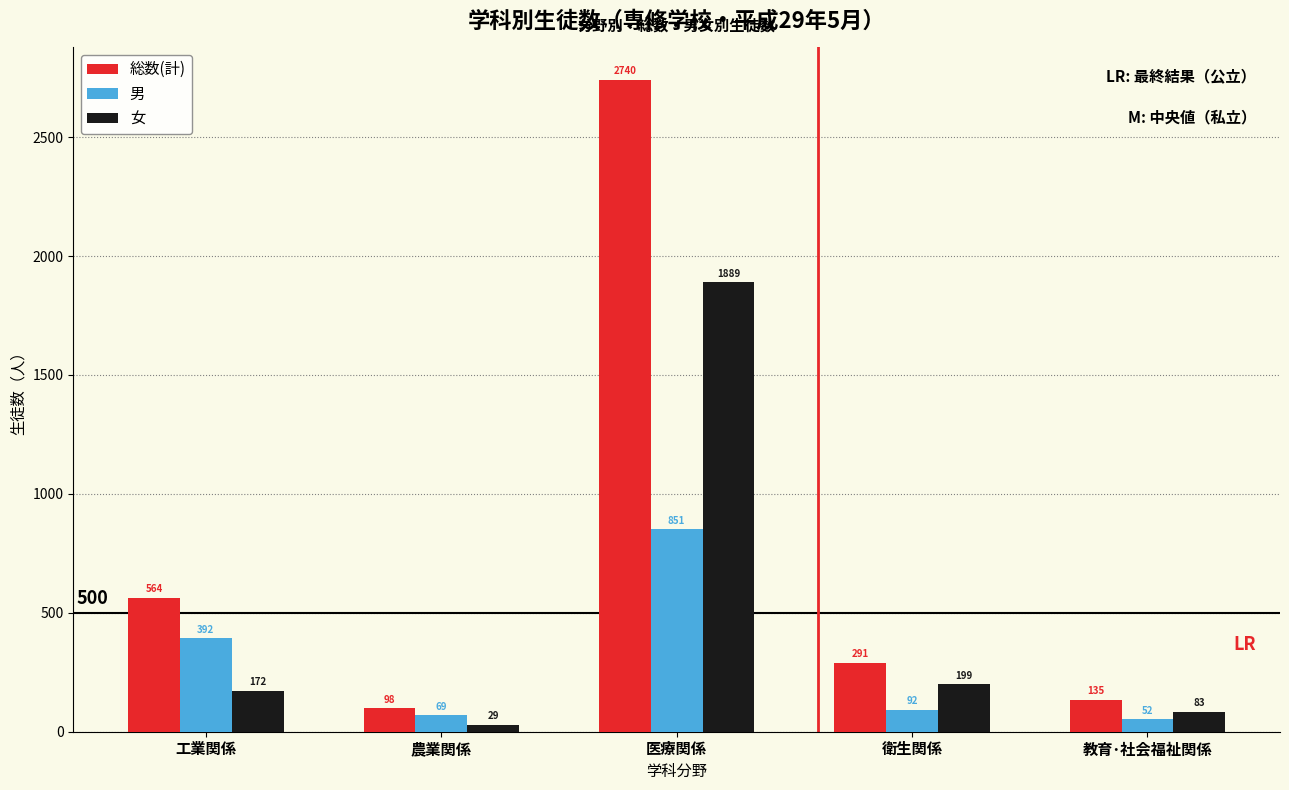

At how many categories does at least one series exceed 1867?

1